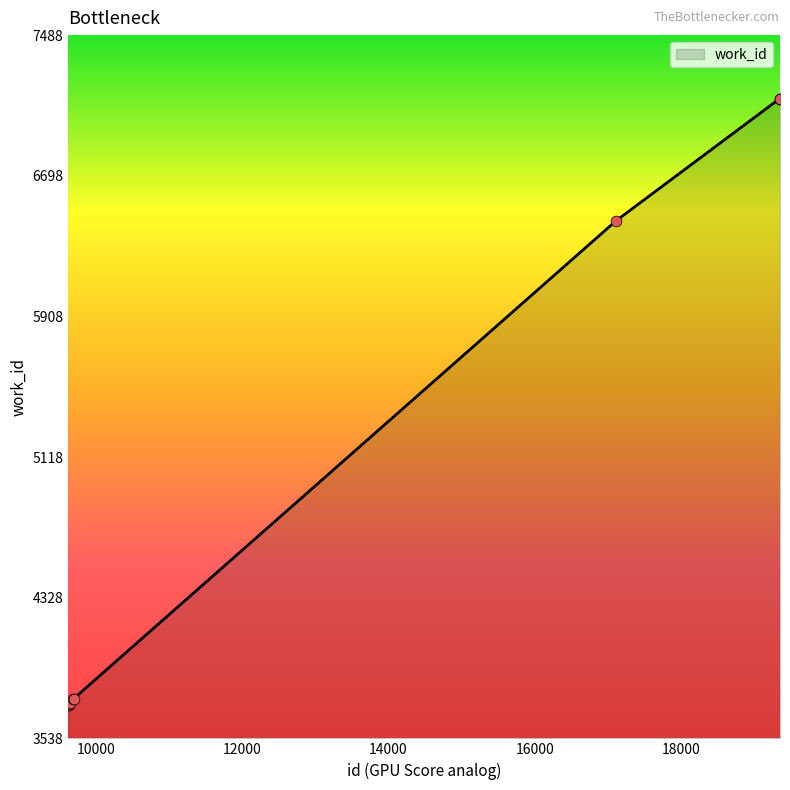

What is the difference between the maximum and minimum values?

3407